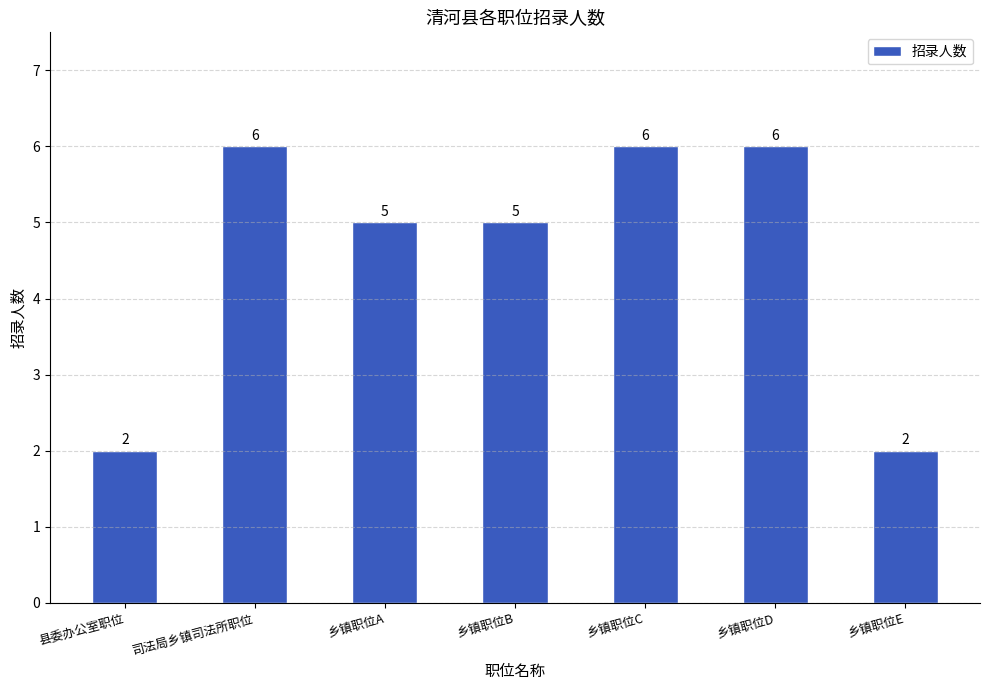

What is the sum of all values?

32